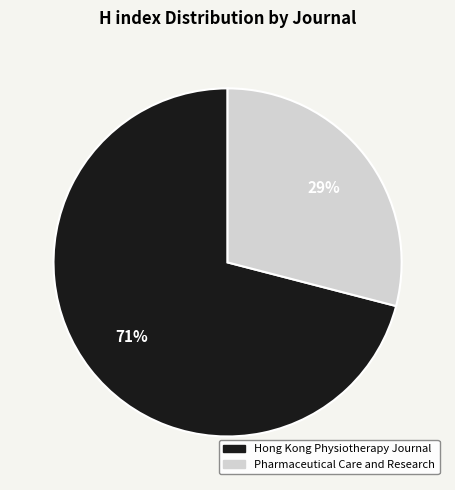

Count the number of slices in the pie.

2